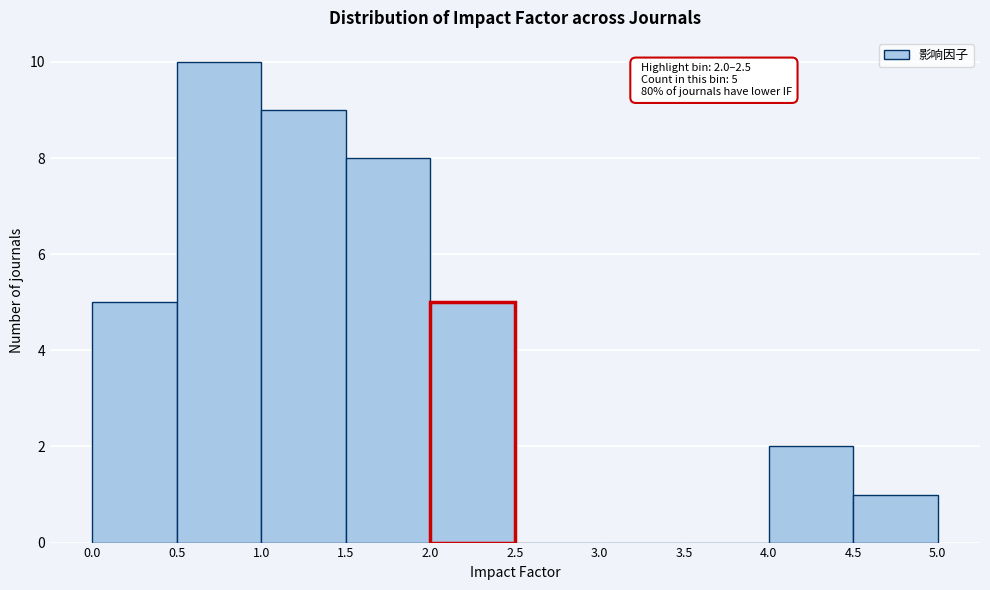

Over which range of the x-axis is the bar tallest?

0.5 to 1.0